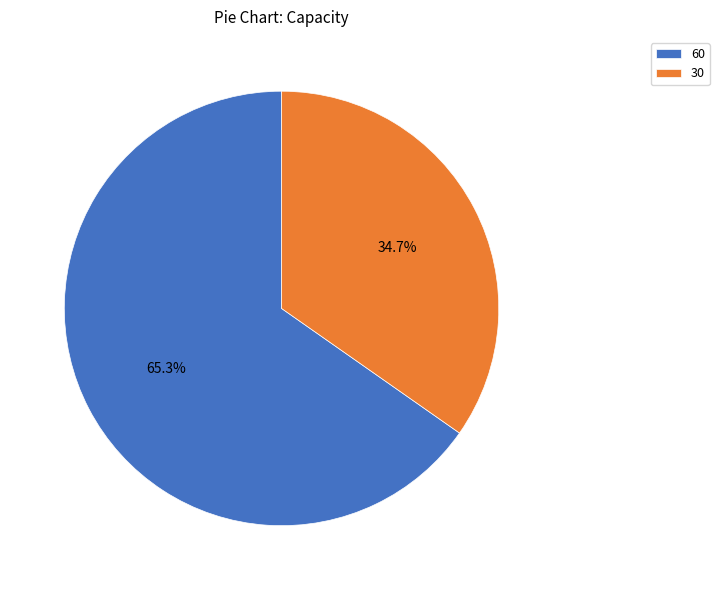

Approximately how many times larger is the value at 30 compared to 60?

0.5